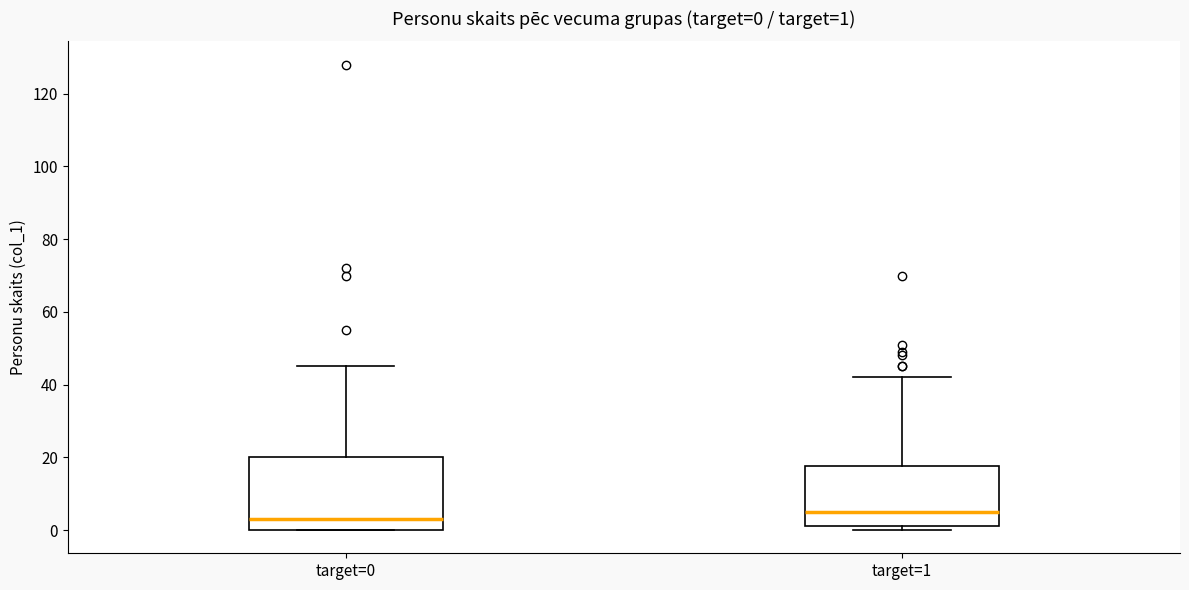

Which box is the tallest, from its lower edge to its upper edge?

target=0